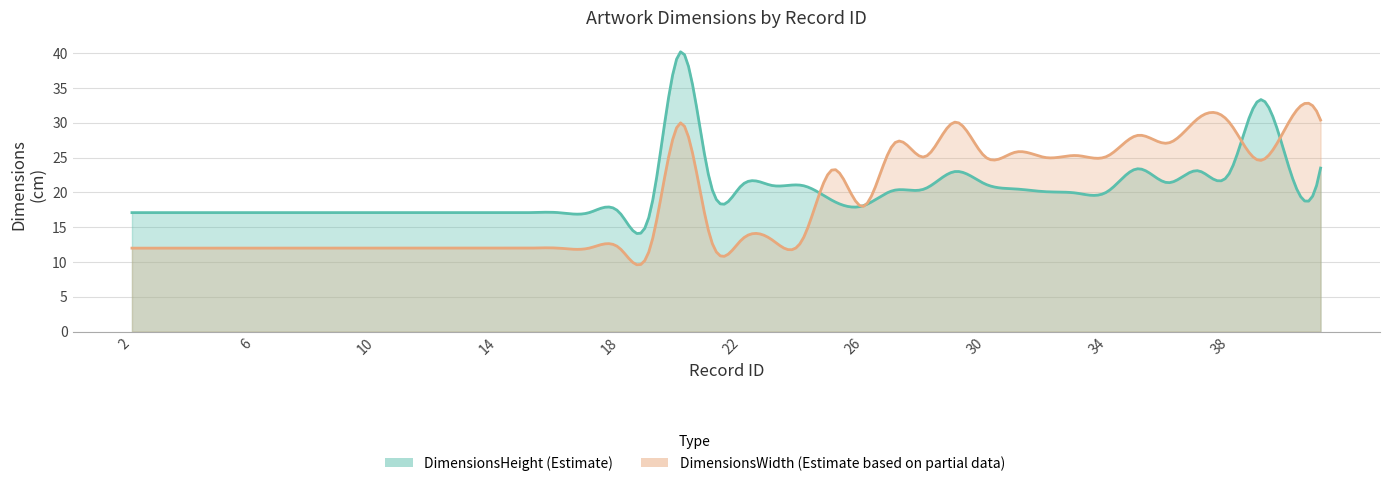

Which series changed the most between 25 and 41?

DimensionsWidth